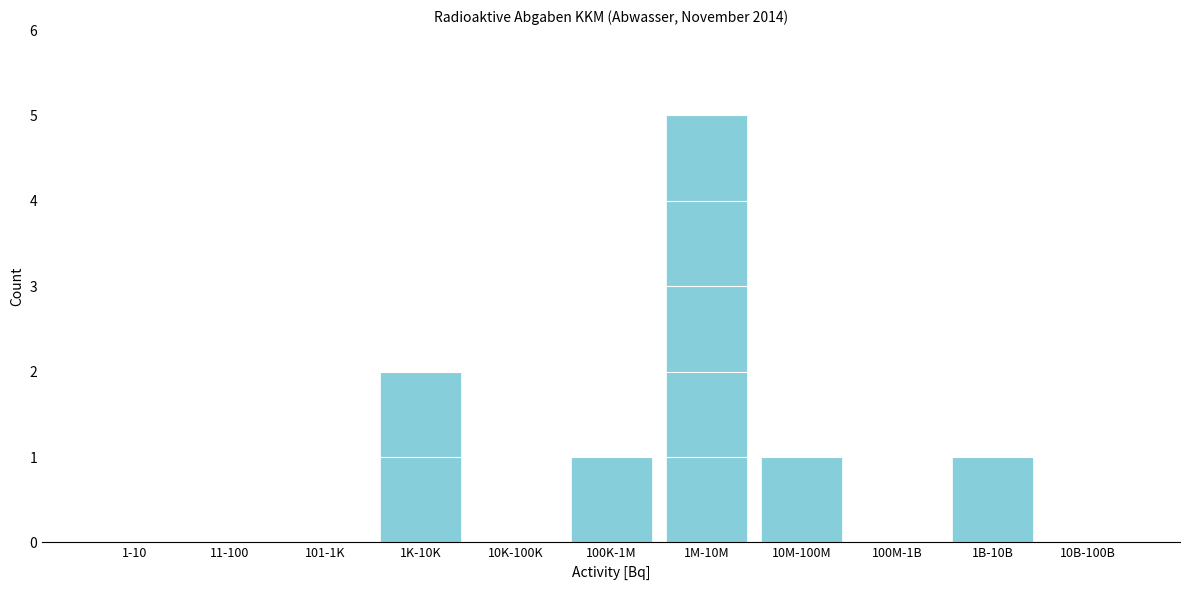

Reading left to right, what are all the values shown in this chart?

1-10=0	11-100=0	101-1K=0	1K-10K=2	10K-100K=0	100K-1M=1	1M-10M=5	10M-100M=1	100M-1B=0	1B-10B=1	10B-100B=0